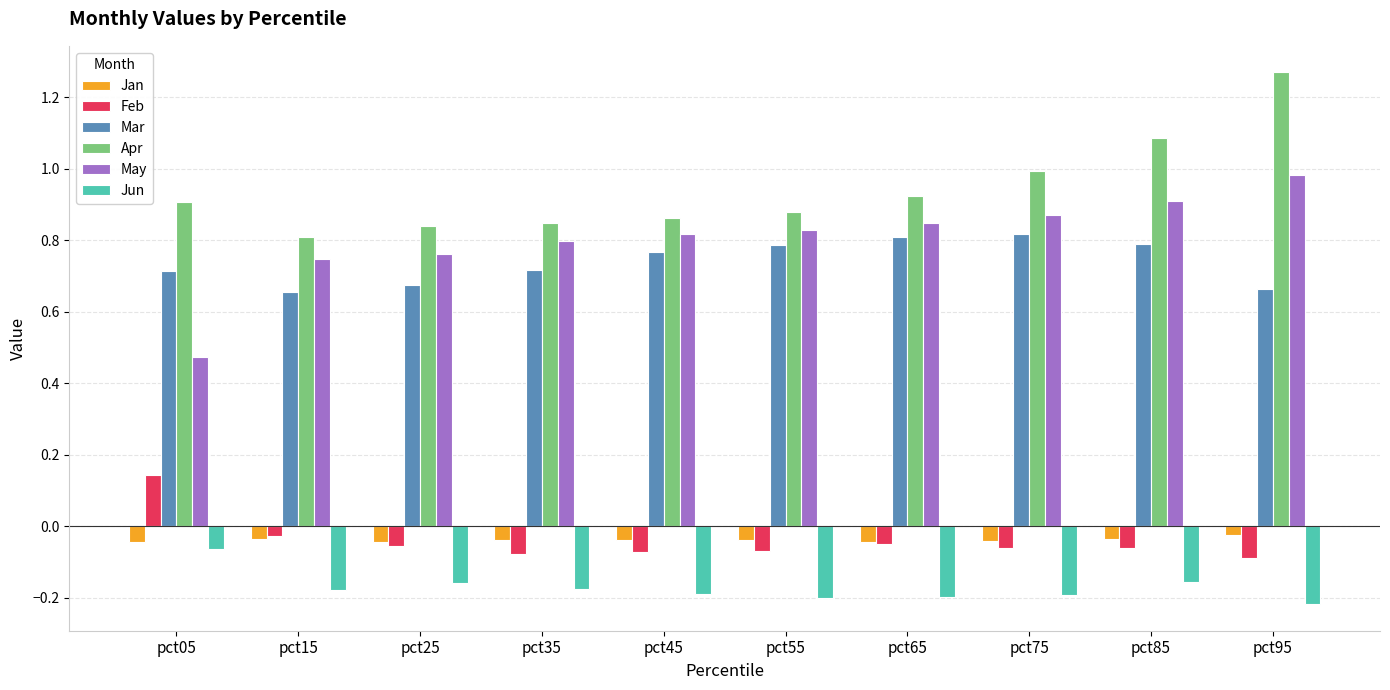

What is the difference between the maximum and second lowest values in the Feb series?

0.2